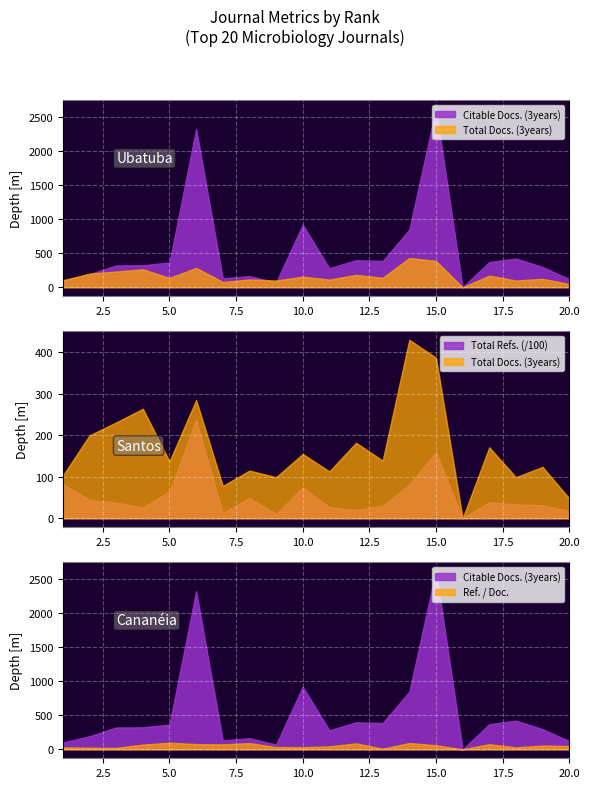

How many interior local valleys does the Total Refs. series have?

5